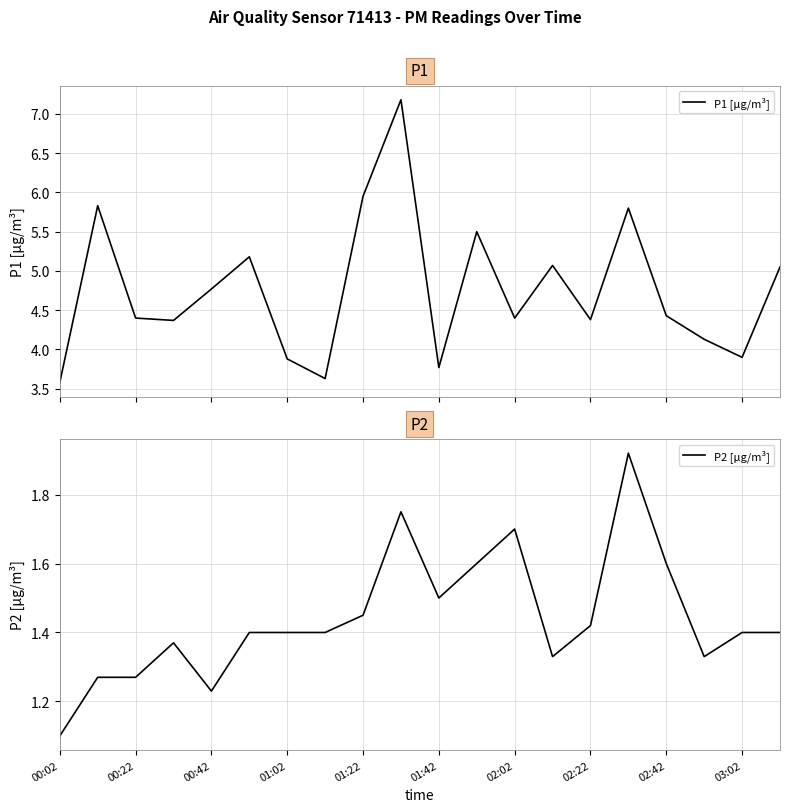

The value of P2 [μg/m³] at 03:02 is 1.4. True or false?

True